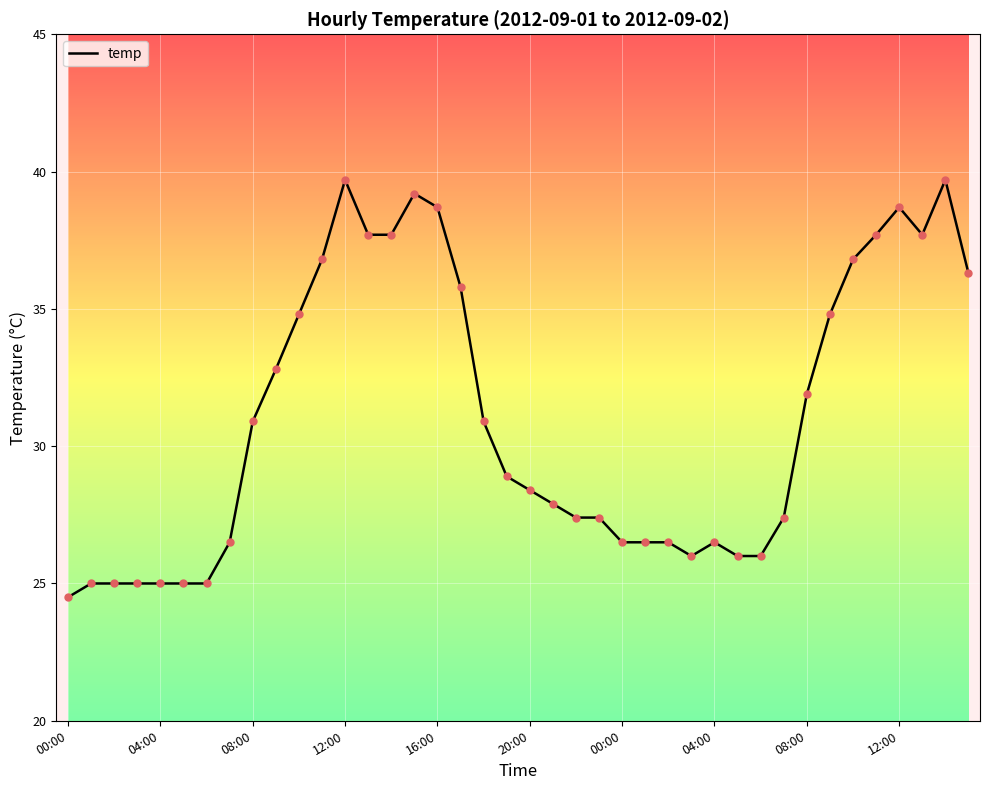

What is the minimum value shown in the chart?

24.5